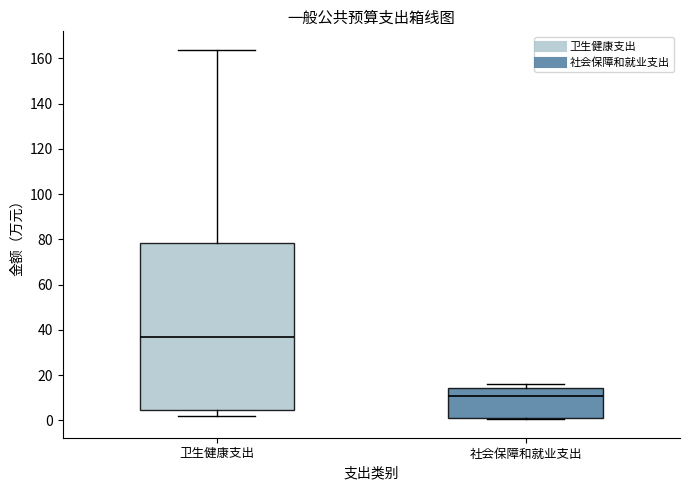

Reading left to right, transcribe this box plot: for each box, give where its median line is, the range the box spans, and where its two whiskers end, as read against the y-axis. The values are not printed on the chart, so give them approximately, as read against the axis.

卫生健康支出: median 36, box 4 to 78, whiskers 2 to 164
社会保障和就业支出: median 10, box 2 to 14, whiskers 0 to 16